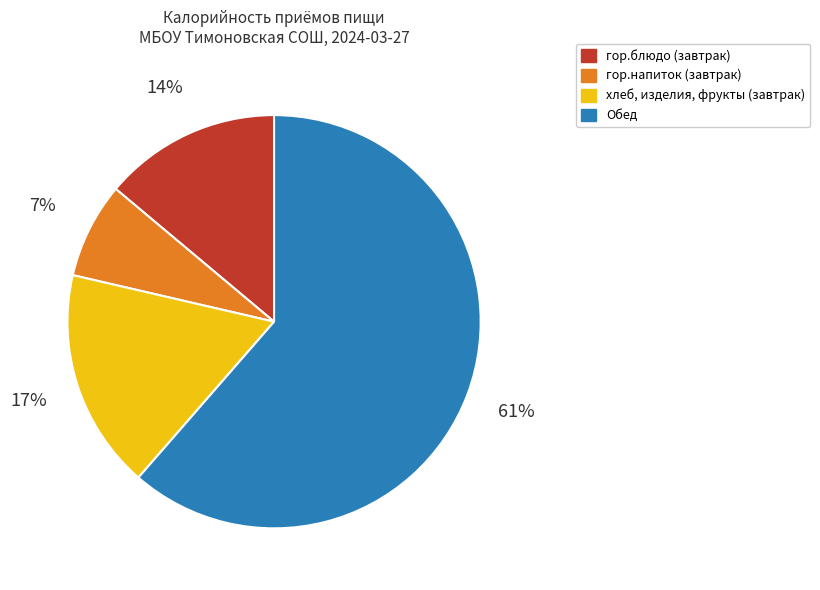

Which has a higher value, Обед or гор.напиток (завтрак)?

Обед